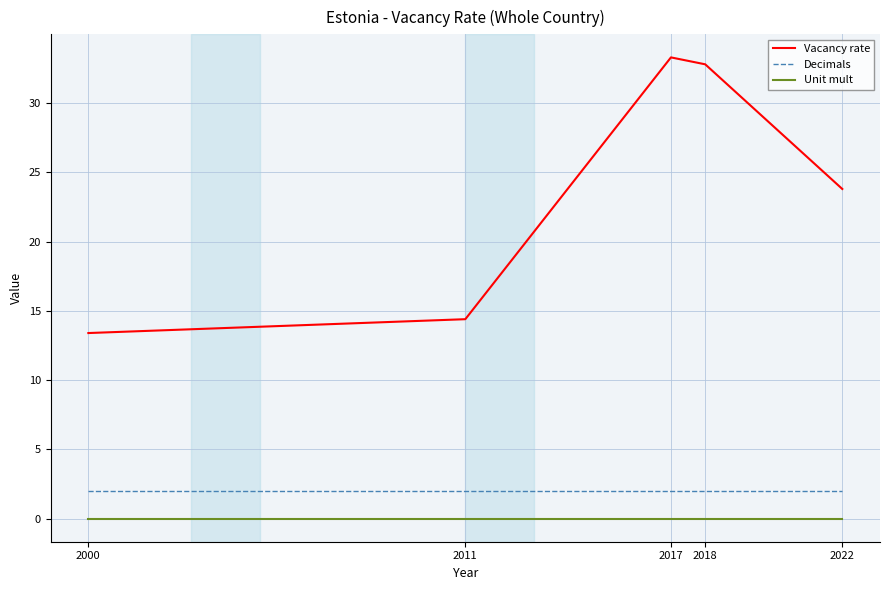

True or false: Decimals and Unit mult cross at least once.

False